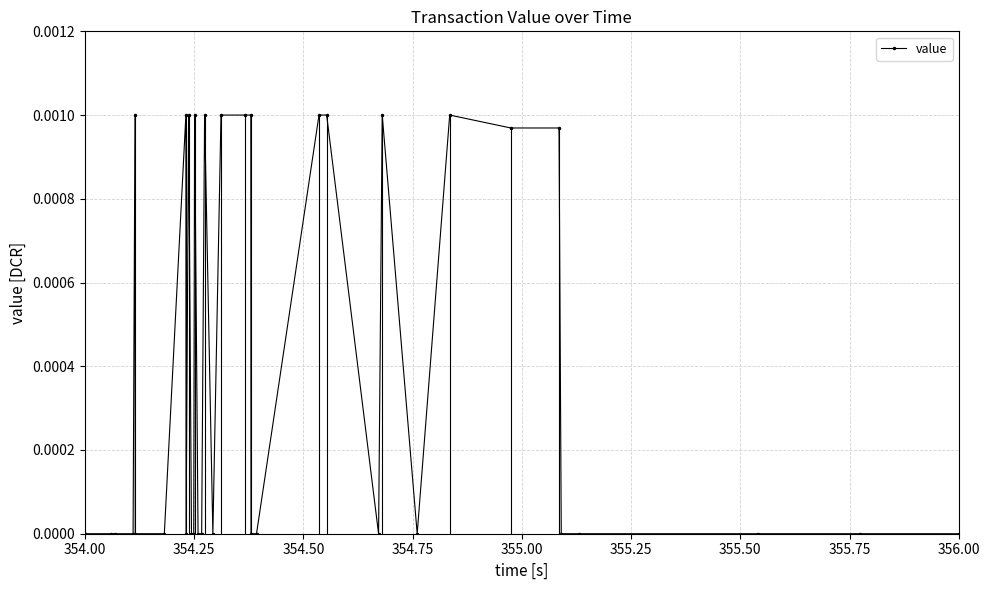

How many values are between 0 and 1?

40